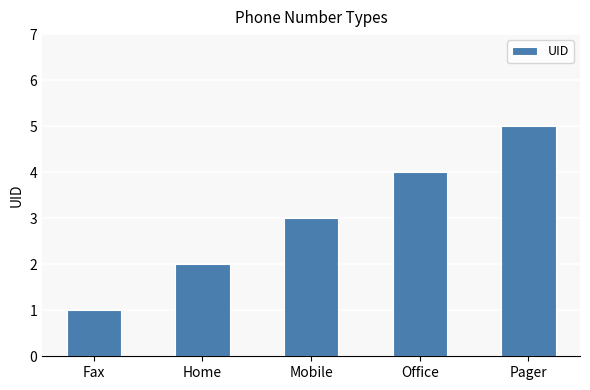

What is the difference between the values at Fax and Home?

1